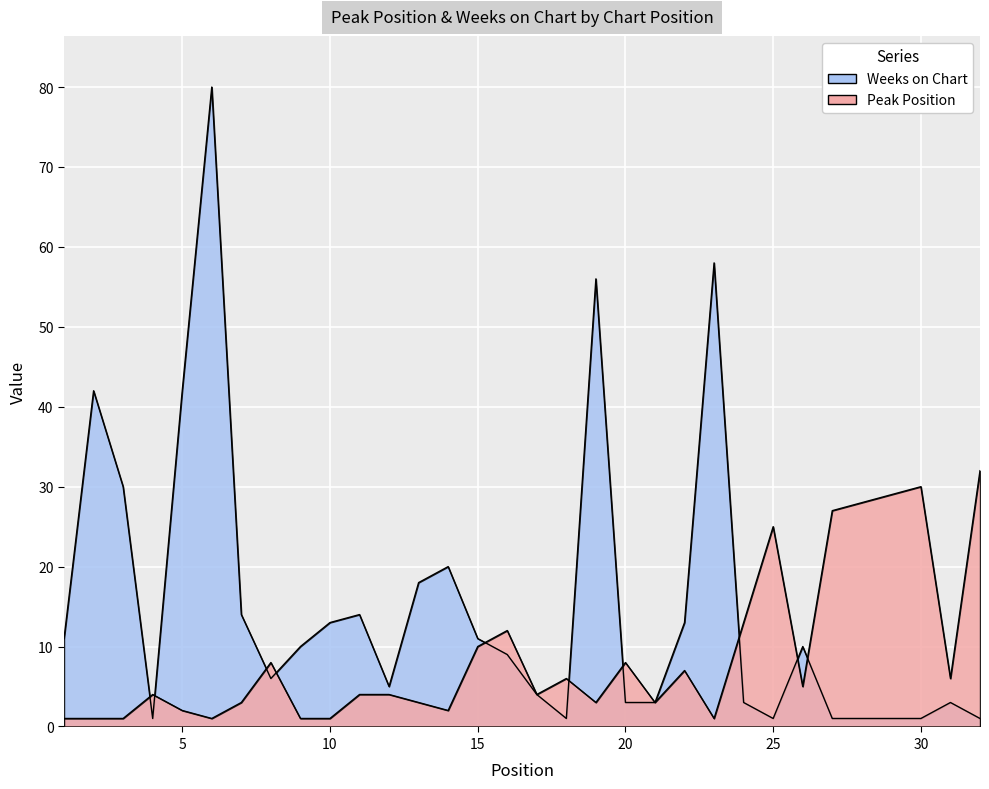

True or false: Weeks on Chart and Peak Position intersect in this chart.

True